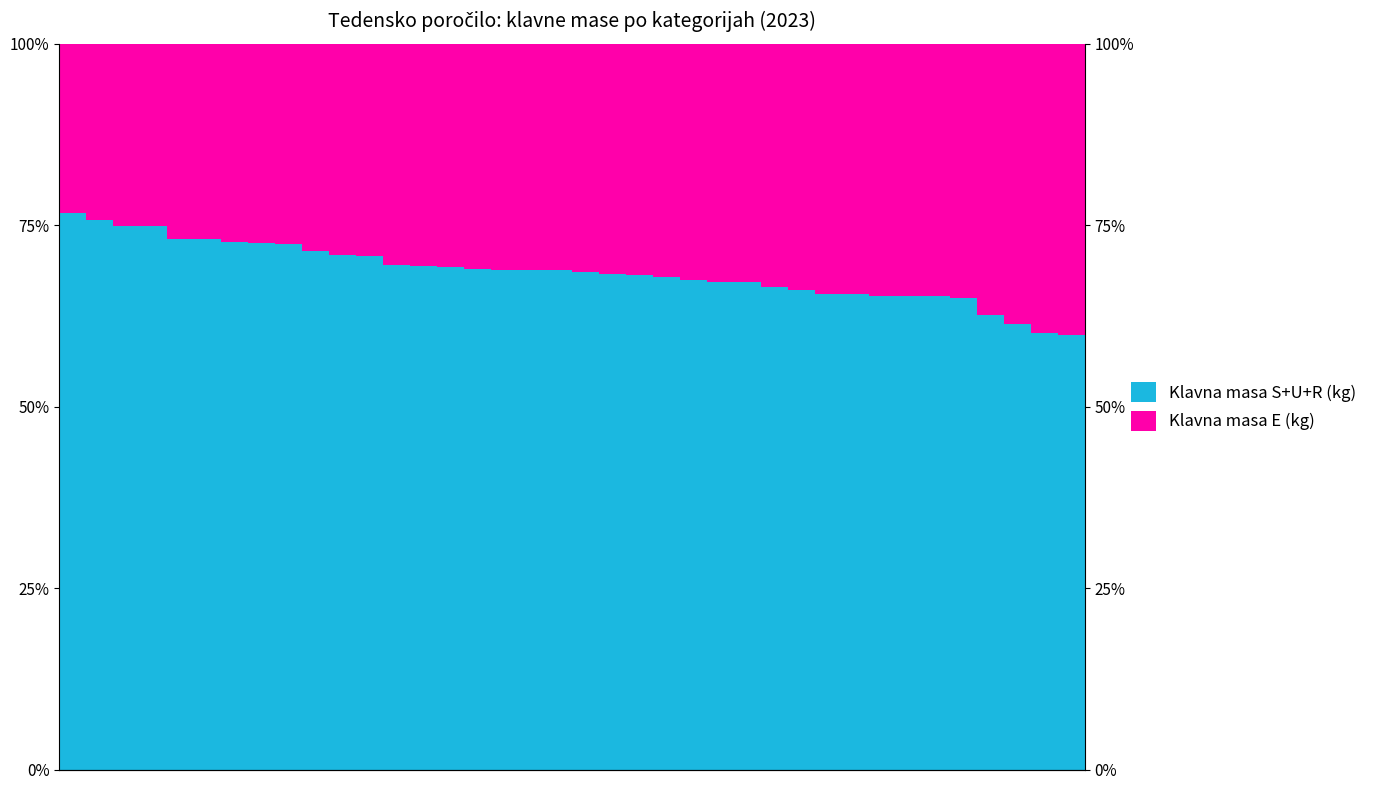

Which series changed the most between 12 and 22?

Klavna masa S+U+R (kg)